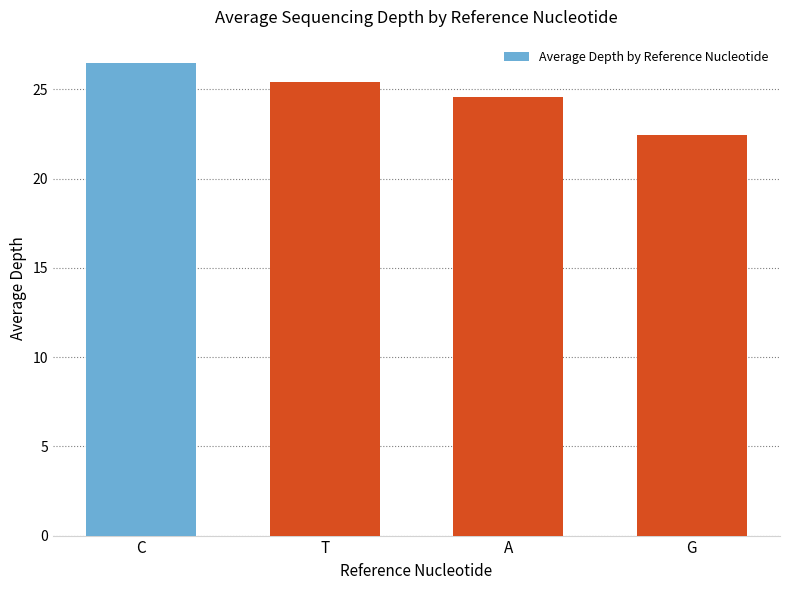

Between A and G, which is larger?

A